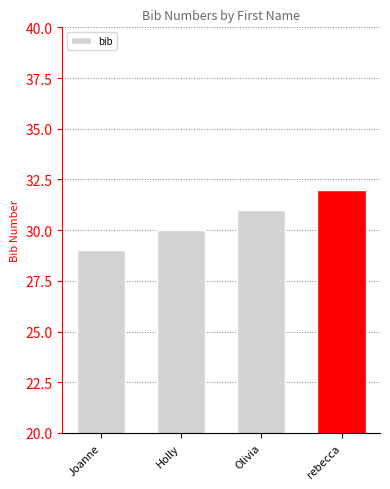

Which label corresponds to the smallest value in the chart?

Joanne